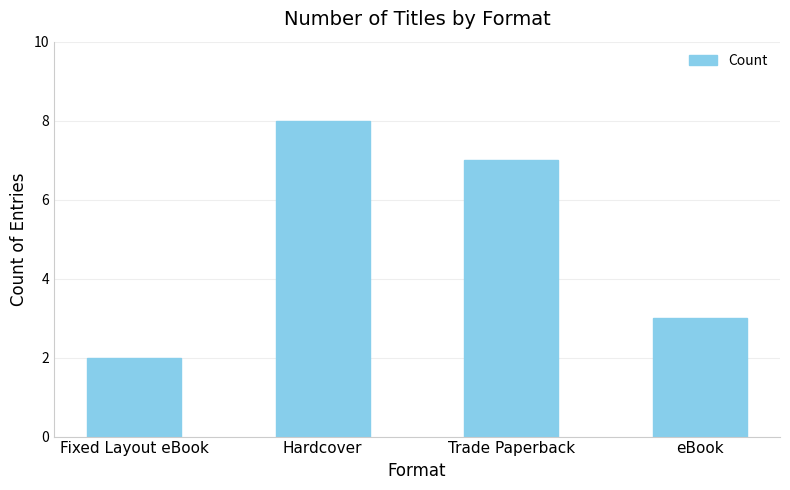

Rank the categories by value from highest to lowest.

Hardcover, Trade Paperback, eBook, Fixed Layout eBook